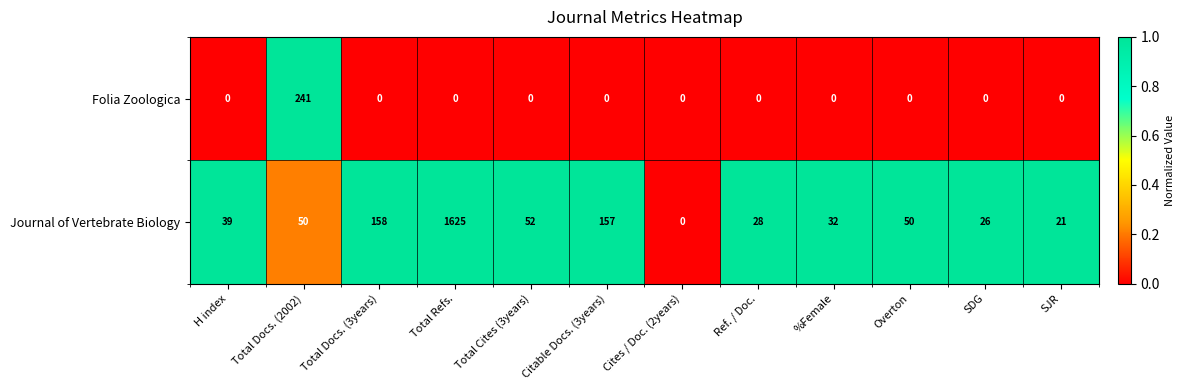

What is the difference between the Journal of Vertebrate Biology values at H index and %Female?

7